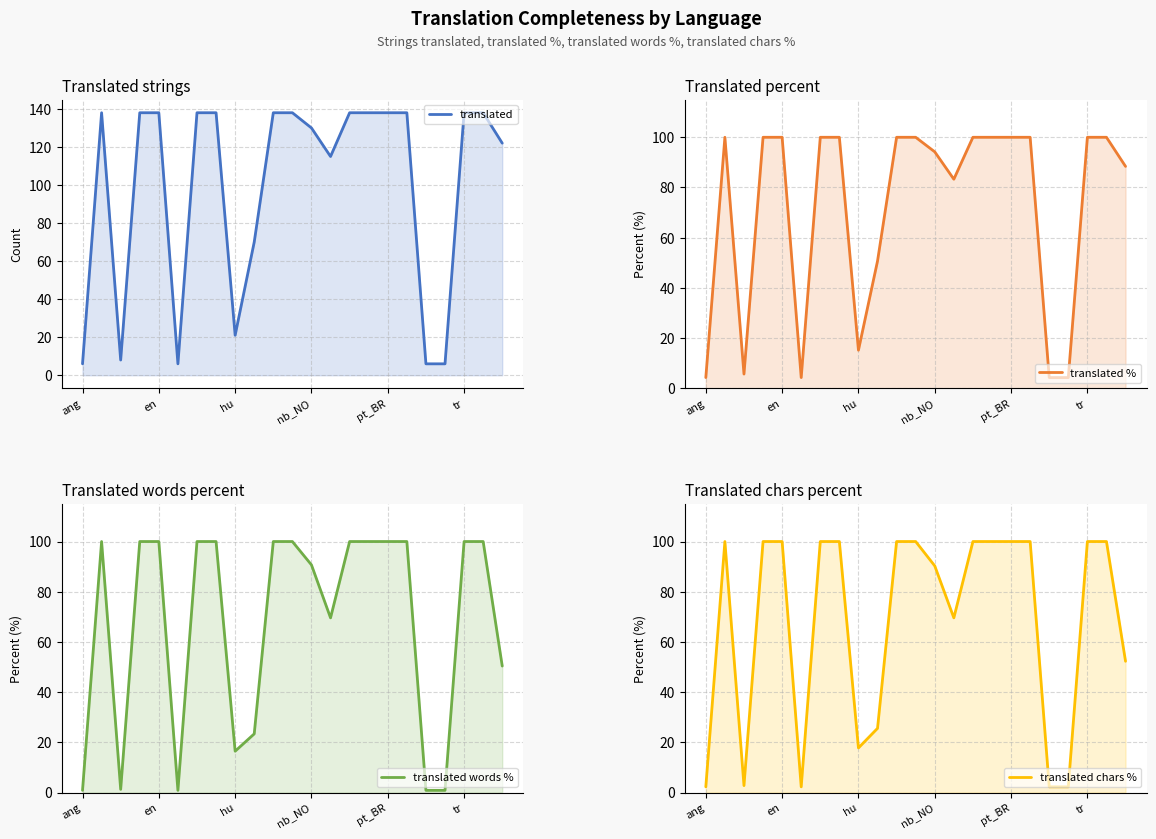

Between nb_NO and 7, which series saw the biggest shift?

translated